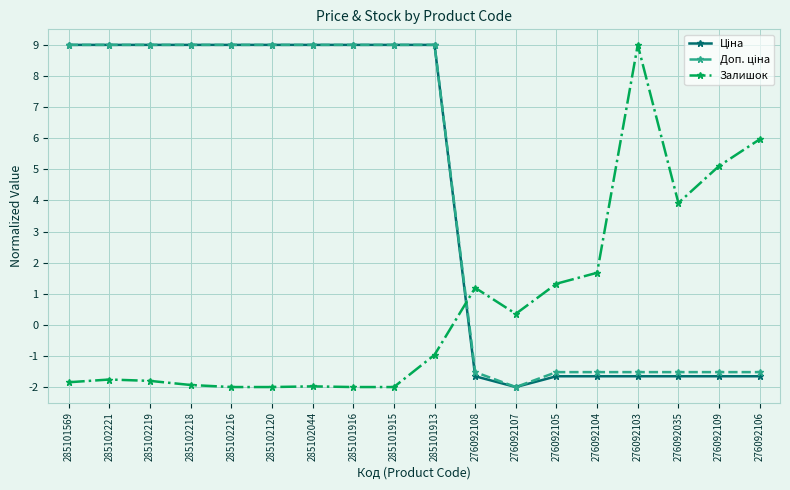

What position from the right is 285101916?

11